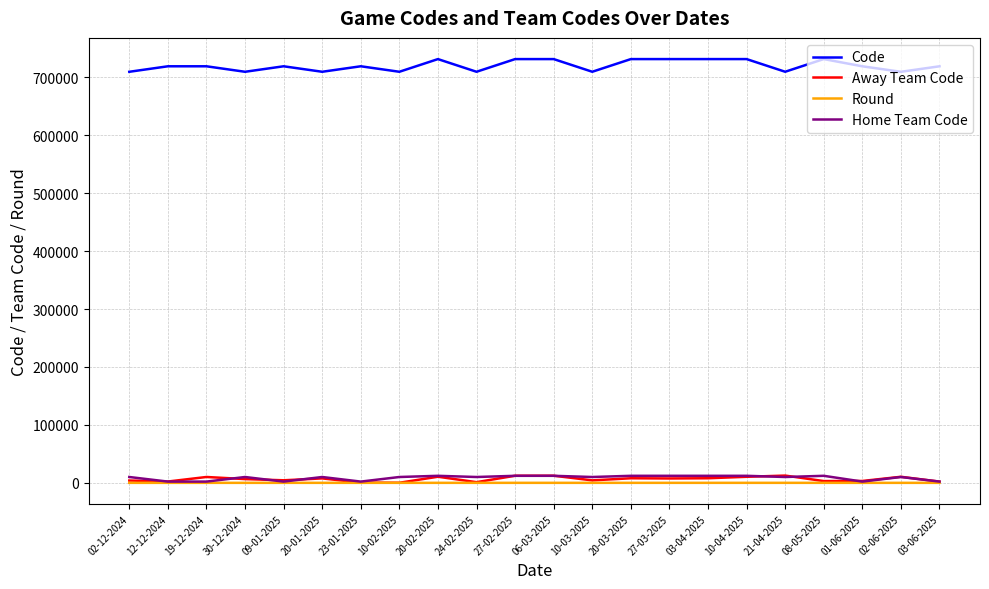

What is the total value across all series at 02-12-2024?

723697